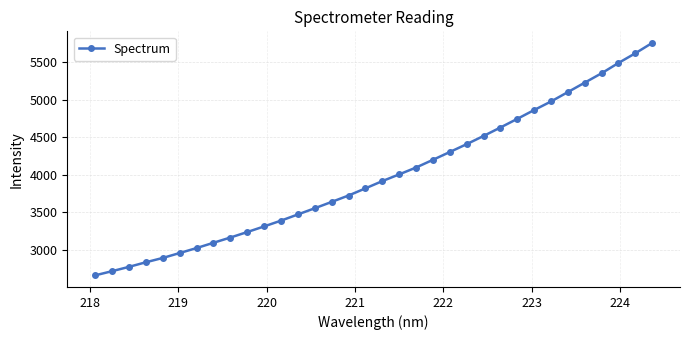

What is the average value?

3981.7